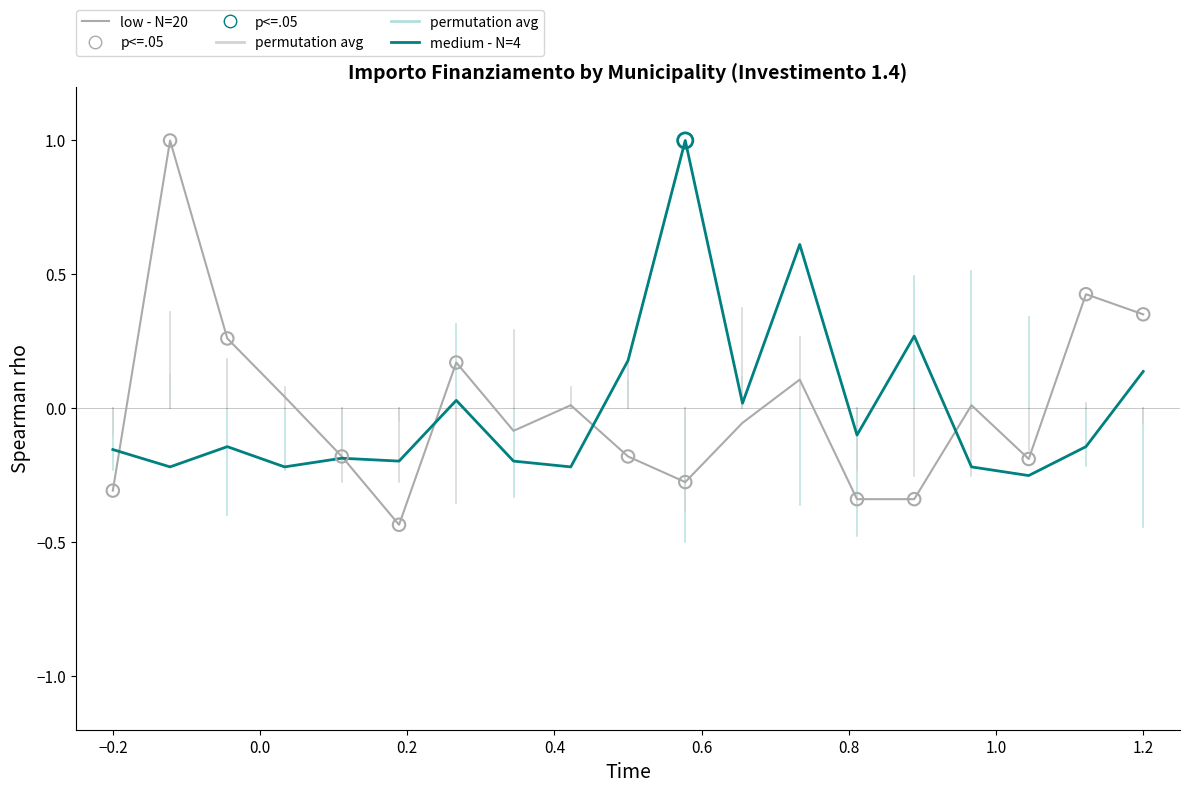

At how many categories does at least one series exceed 0?

13